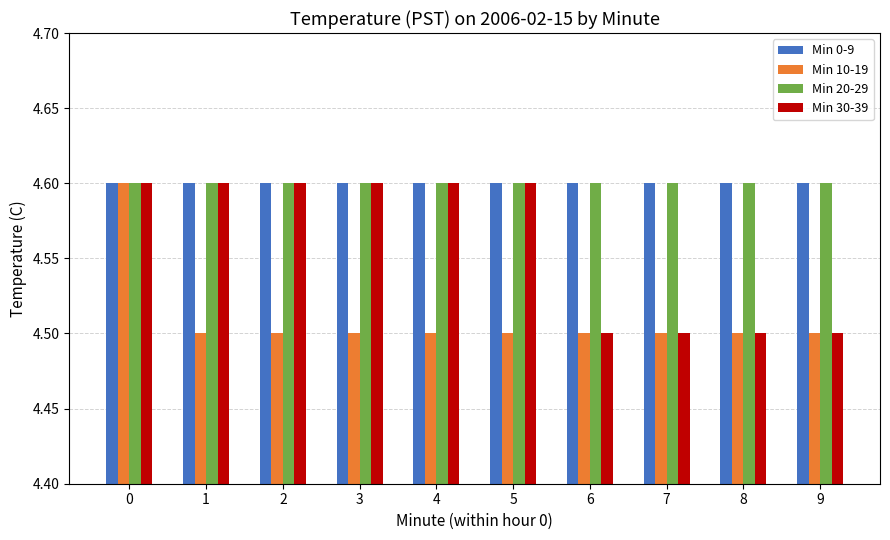

Between 3 and 6, which series saw the biggest shift?

Min 30-39